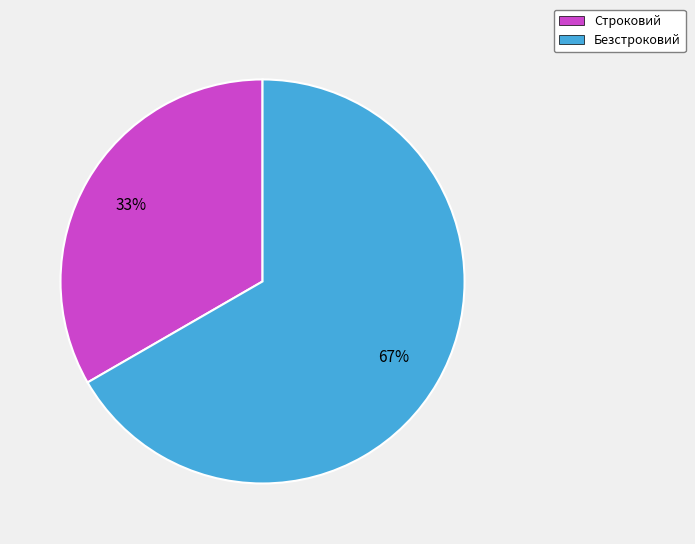

Which category has the biggest portion of the pie?

Безстроковий